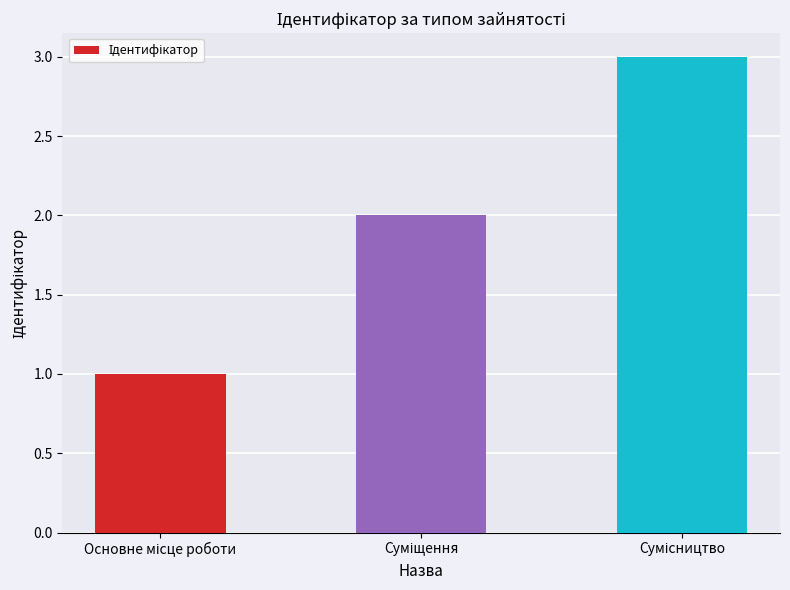

Reading right to left, what are all the values shown in this chart?

3	2	1